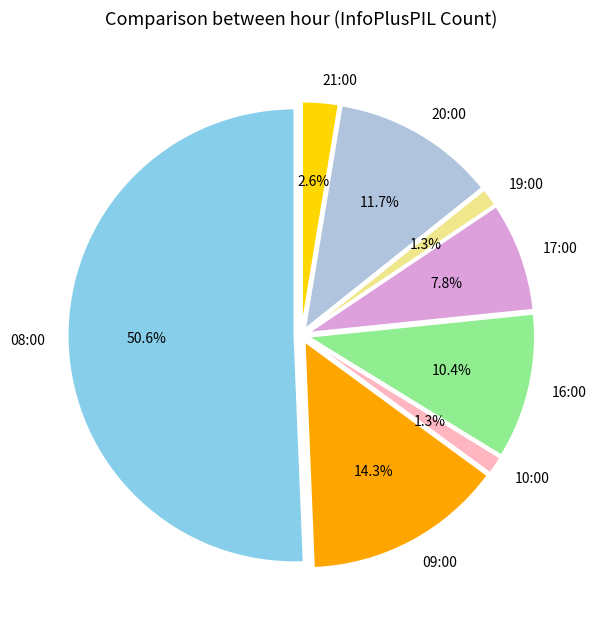

To the nearest percent, what is the difference between the largest and smallest slice percentages?

49%